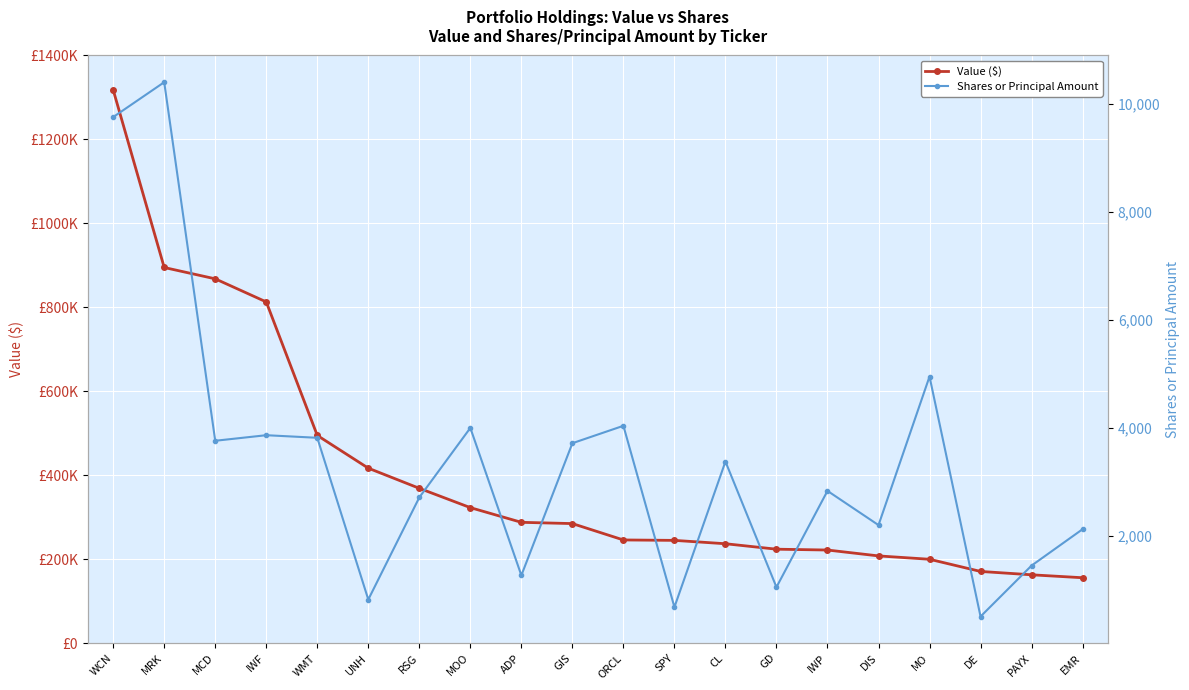

What is the label of the 8th point from the right?

CL